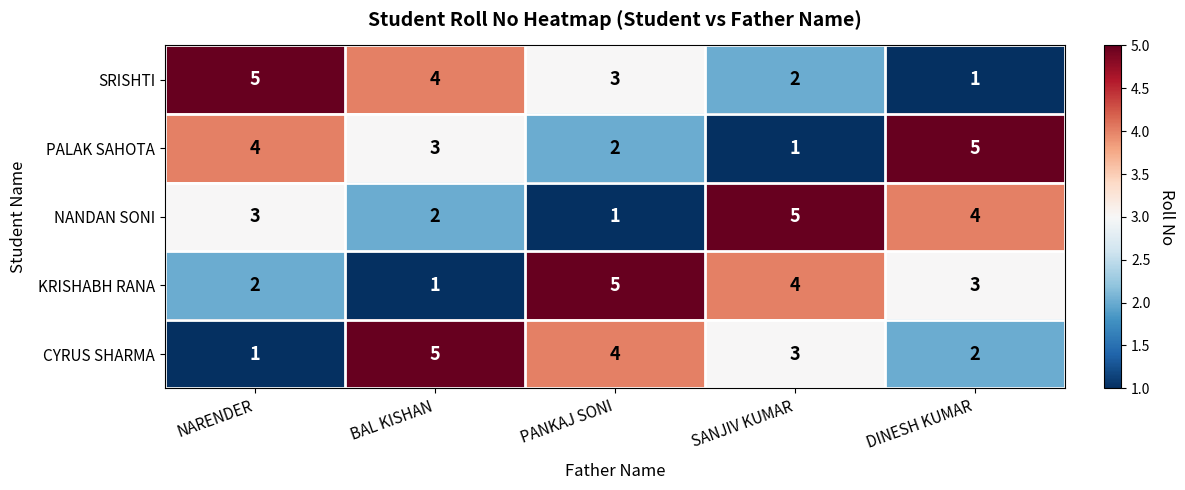

Reading left to right, what are all the values shown in this chart?

SRISHTI: 5	4	3	2	1
PALAK SAHOTA: 4	3	2	1	5
NANDAN SONI: 3	2	1	5	4
KRISHABH RANA: 2	1	5	4	3
CYRUS SHARMA: 1	5	4	3	2